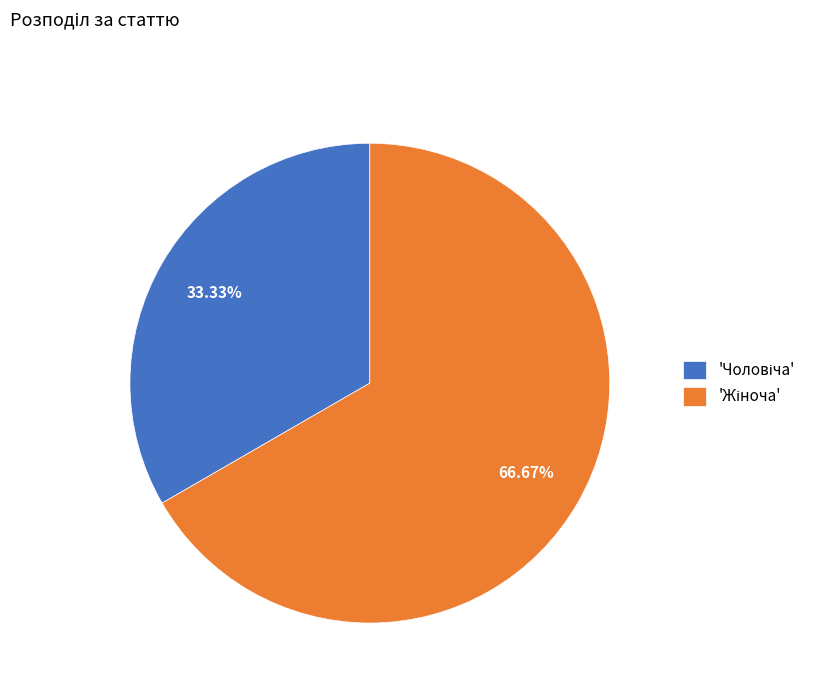

To the nearest percent, what is the average slice percentage?

50%